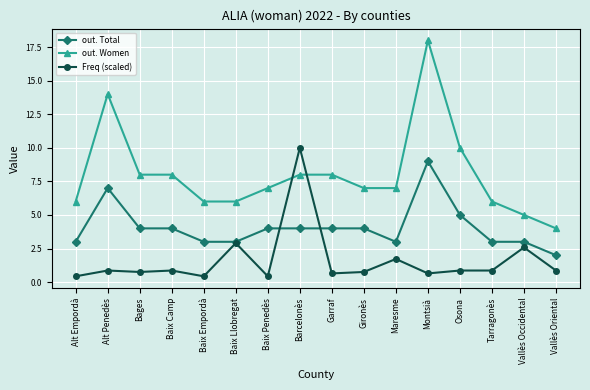

Reading right to left, transcribe all the data shown in this chart.

out. Total: Vallès Oriental=2.0	Vallès Occidental=3.0	Tarragonès=3.0	Osona=5.0	Montsià=9.0	Maresme=3.0	Gironès=4.0	Garraf=4.0	Barcelonès=4.0	Baix Penedès=4.0	Baix Llobregat=3.0	Baix Empordà=3.0	Baix Camp=4.0	Bages=4.0	Alt Penedès=7.0	Alt Empordà=3.0
out. Women: Vallès Oriental=4.0	Vallès Occidental=5.0	Tarragonès=6.0	Osona=10.0	Montsià=18.0	Maresme=7.0	Gironès=7.0	Garraf=8.0	Barcelonès=8.0	Baix Penedès=7.0	Baix Llobregat=6.0	Baix Empordà=6.0	Baix Camp=8.0	Bages=8.0	Alt Penedès=14.0	Alt Empordà=6.0
Freq (scaled): Vallès Oriental=0.9	Vallès Occidental=2.6	Tarragonès=0.9	Osona=0.9	Montsià=0.6	Maresme=1.7	Gironès=0.8	Garraf=0.6	Barcelonès=10.0	Baix Penedès=0.4	Baix Llobregat=2.9	Baix Empordà=0.4	Baix Camp=0.9	Bages=0.8	Alt Penedès=0.9	Alt Empordà=0.4